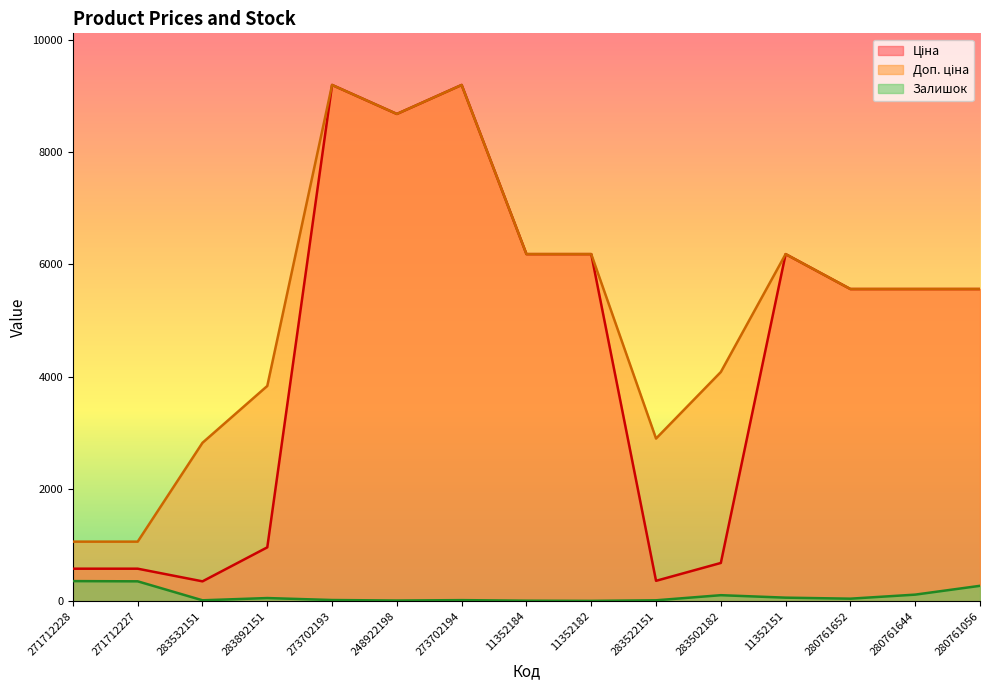

Rank the series by their average value, from lowest to highest.

Залишок, Ціна, Доп. ціна